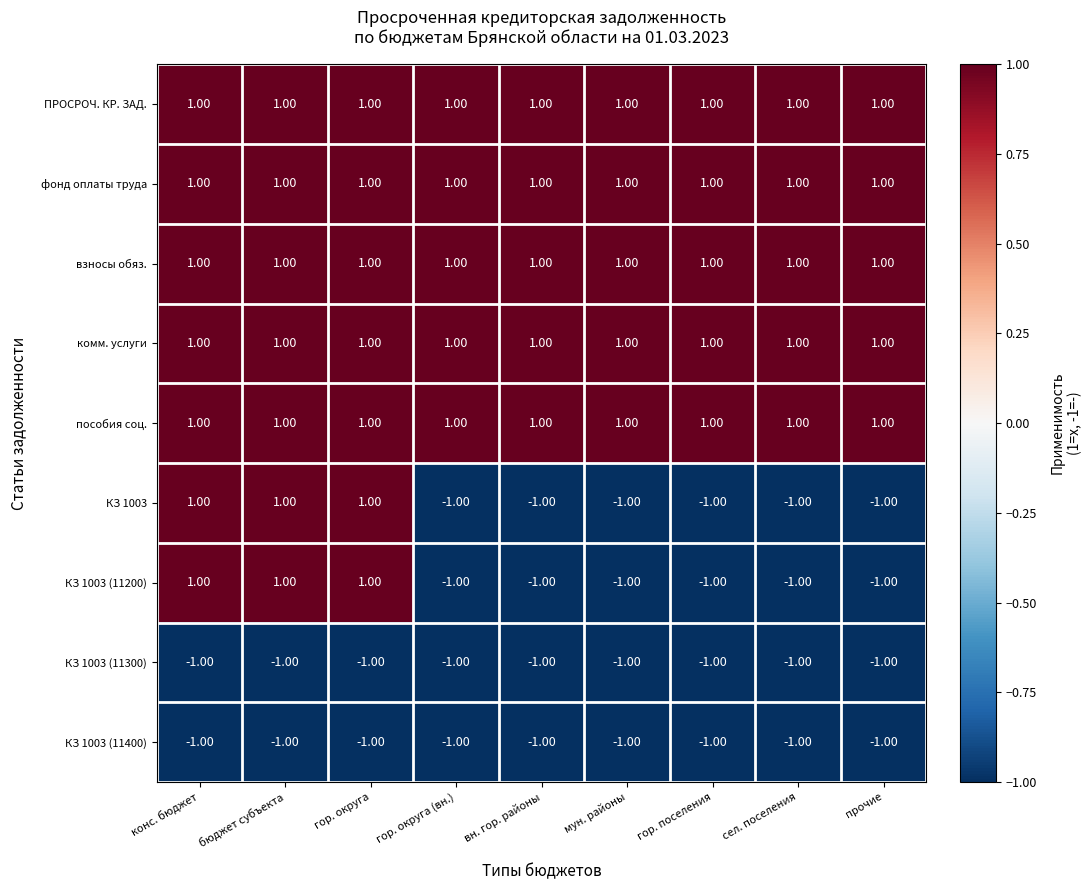

What is the total value across all series at гор. округа?

5